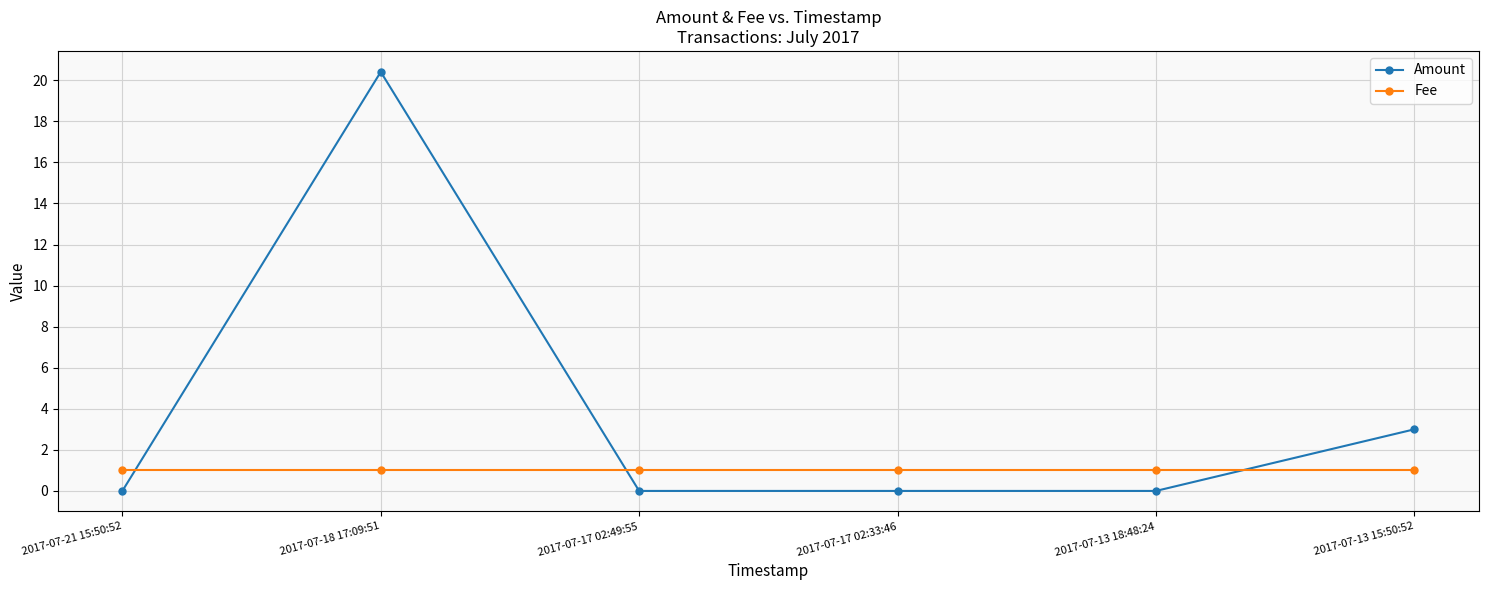

What is the value of the Fee point at the 1st from the left?

1.0